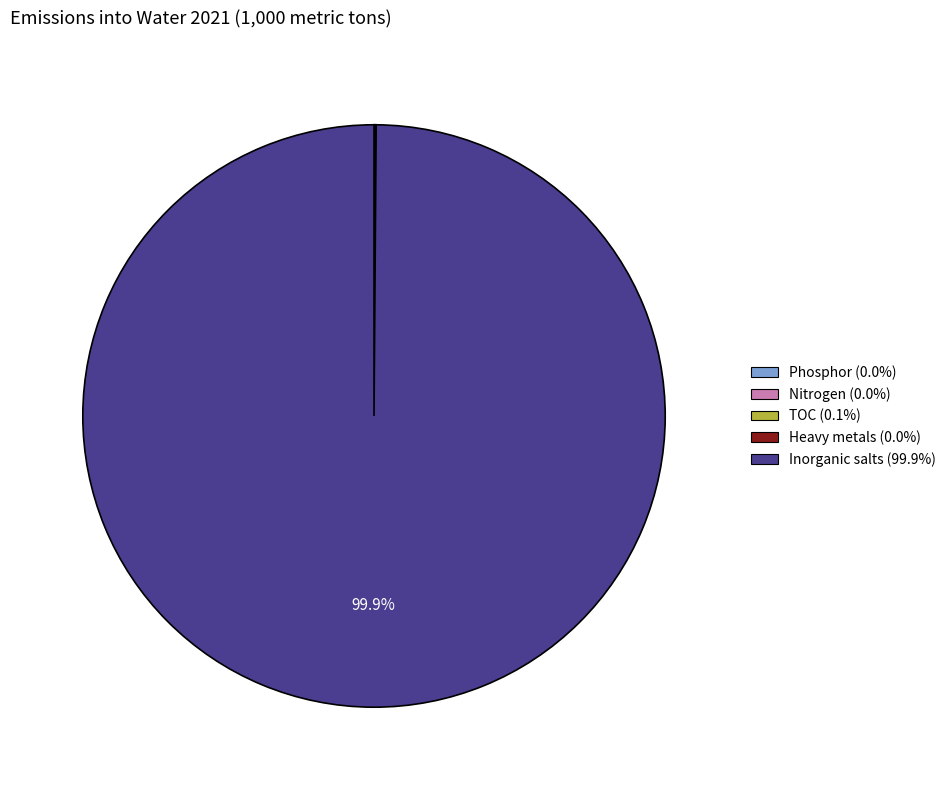

Which category accounts for the majority?

Inorganic salts